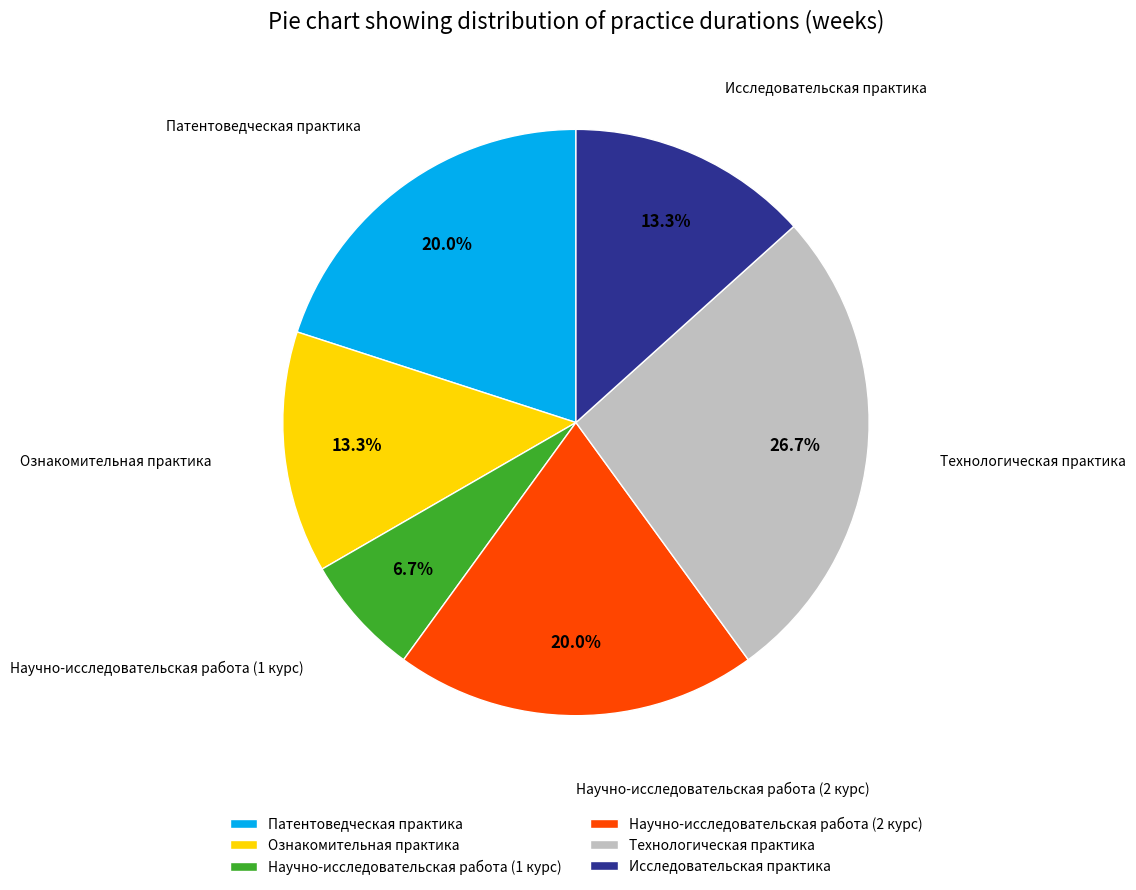

Approximately how many times larger is the value at Технологическая практика compared to Научно-исследовательская работа (2 курс)?

1.3